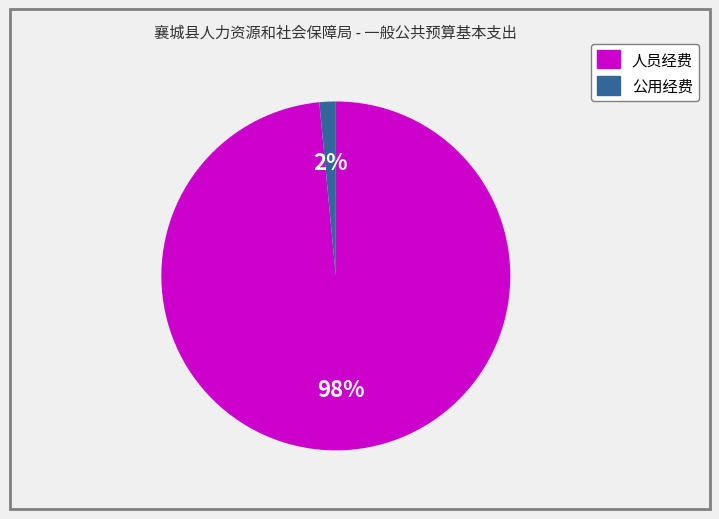

Which category has the biggest portion of the pie?

人员经费